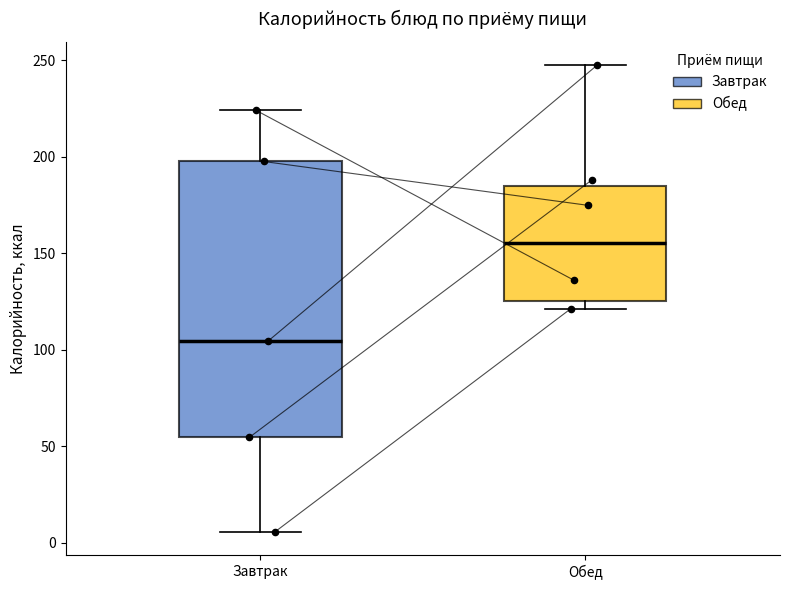

Reading left to right, transcribe this box plot: for each box, give where its median line is, the range the box spans, and where its two whiskers end, as read against the y-axis. The values are not printed on the chart, so give them approximately, as read against the axis.

Завтрак: median 105, box 55 to 200, whiskers 5 to 225
Обед: median 155, box 125 to 185, whiskers 120 to 245